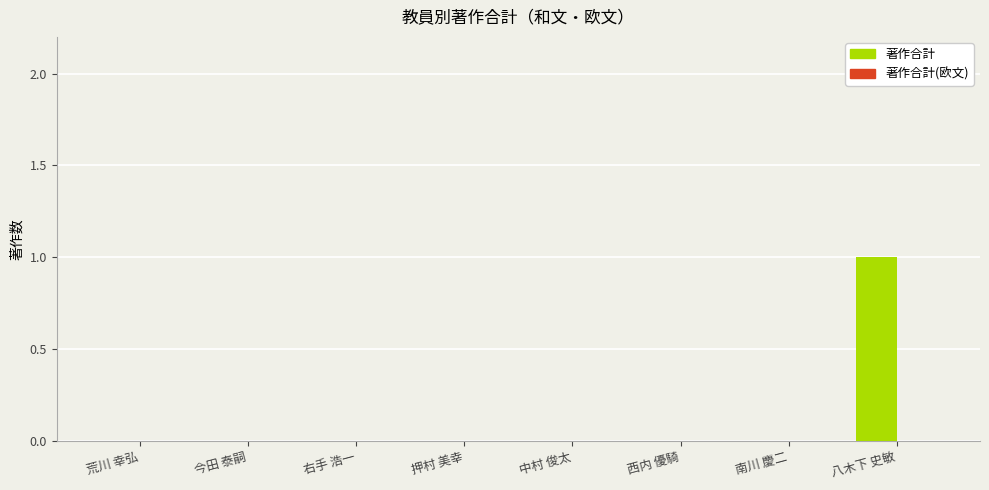

What is the change in value from 右手 浩一 to 八木下 史敏?

+1